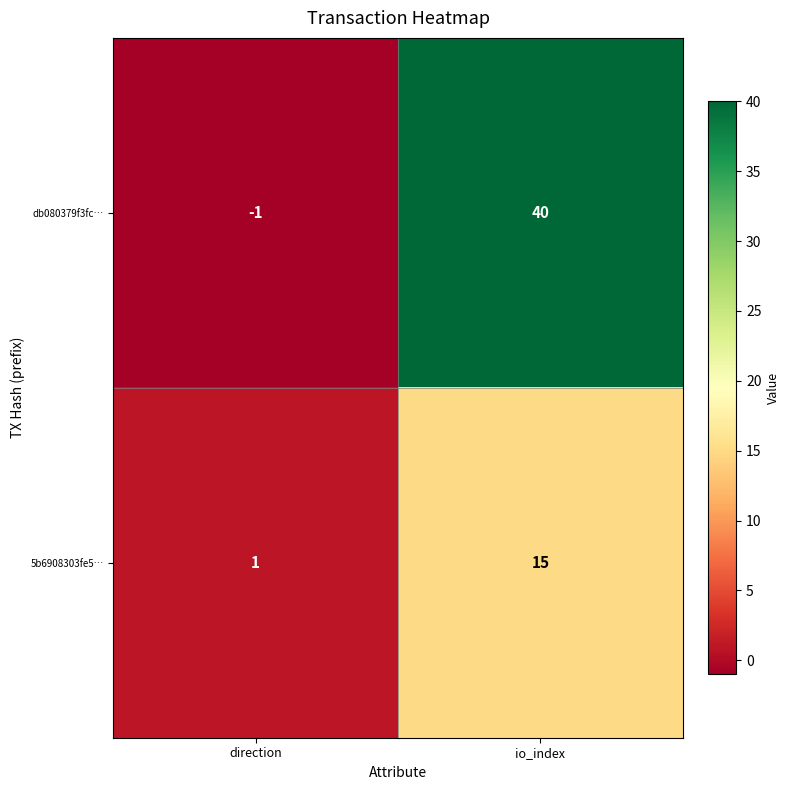

At which category is the sum across all series the highest?

io_index